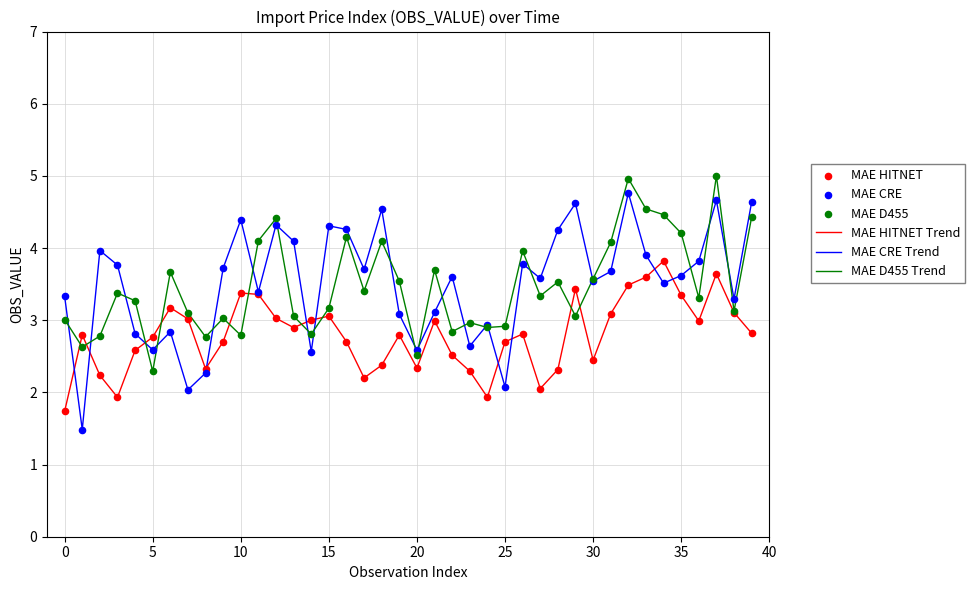

Which series has the largest range (max minus min)?

MAE CRE Trend